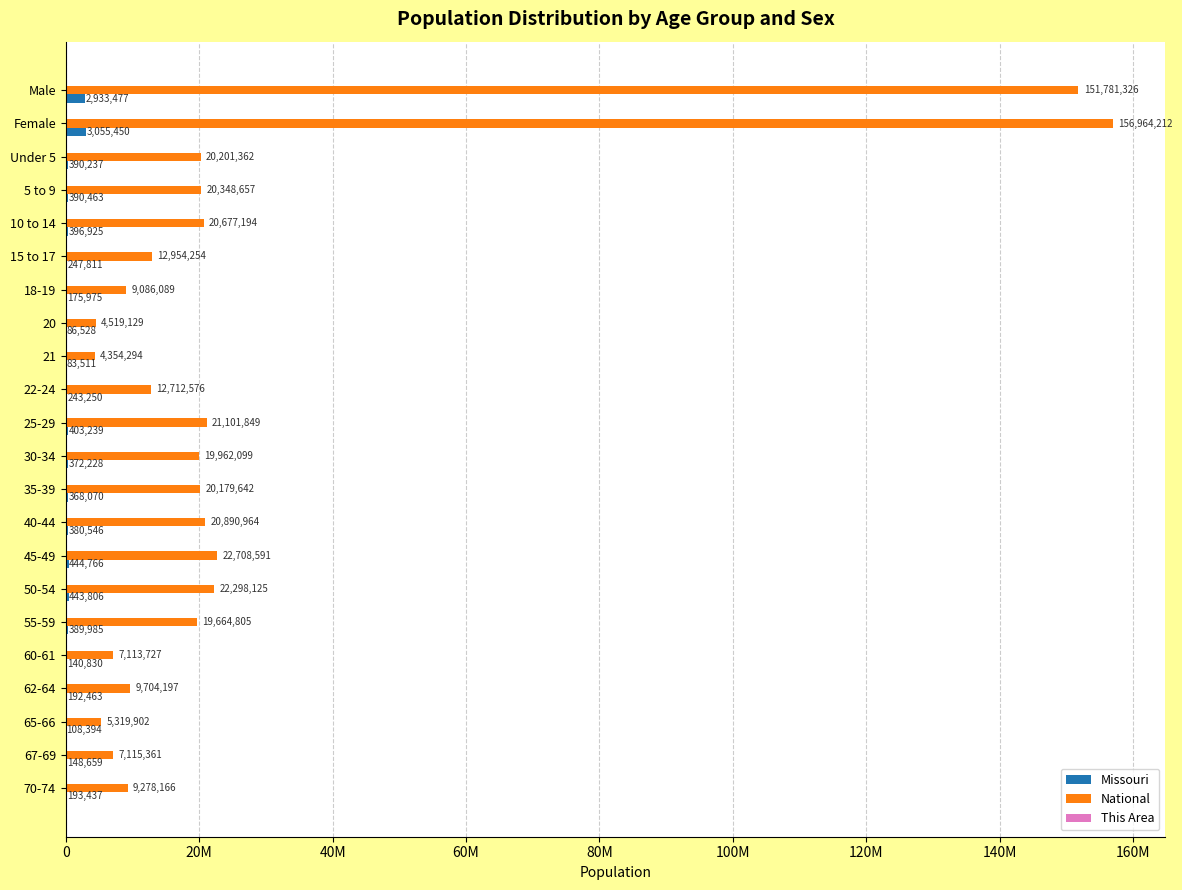

Which category has the highest value across all series?

Female